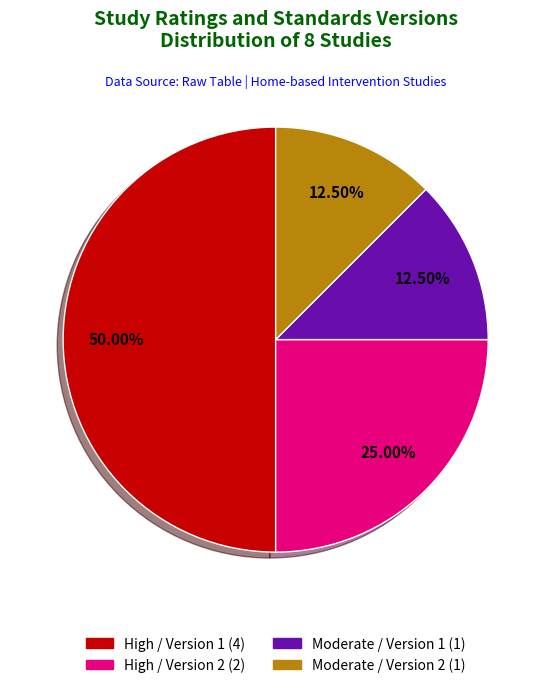

Between High / Version 2 and Moderate / Version 1, which is larger?

High / Version 2